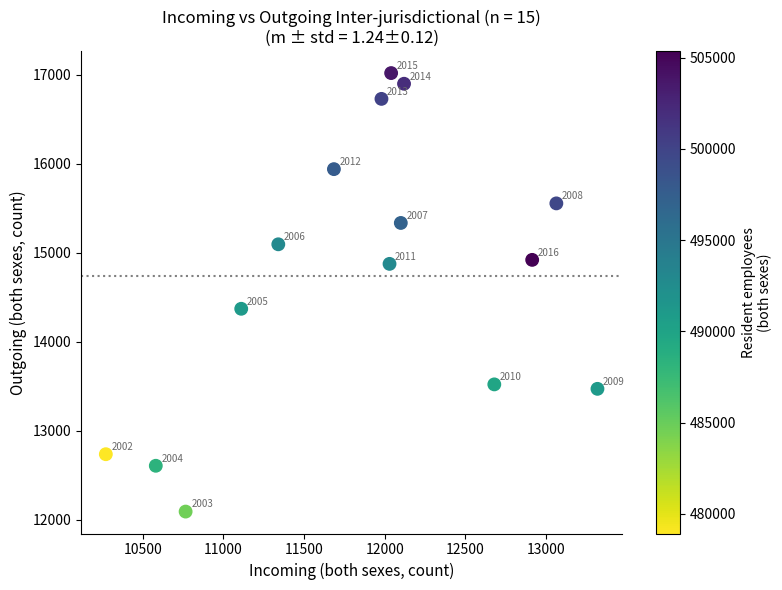

What Y value in the scatter plot is closest to 14555?

14370